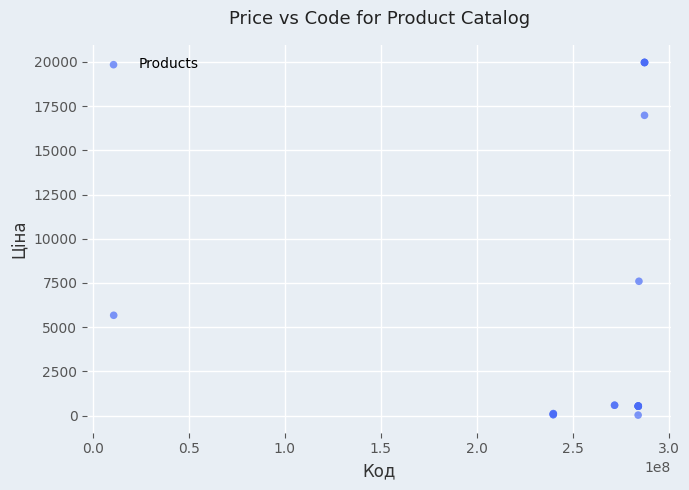

What Y value in the scatter plot is closest to 9998?

7596.5